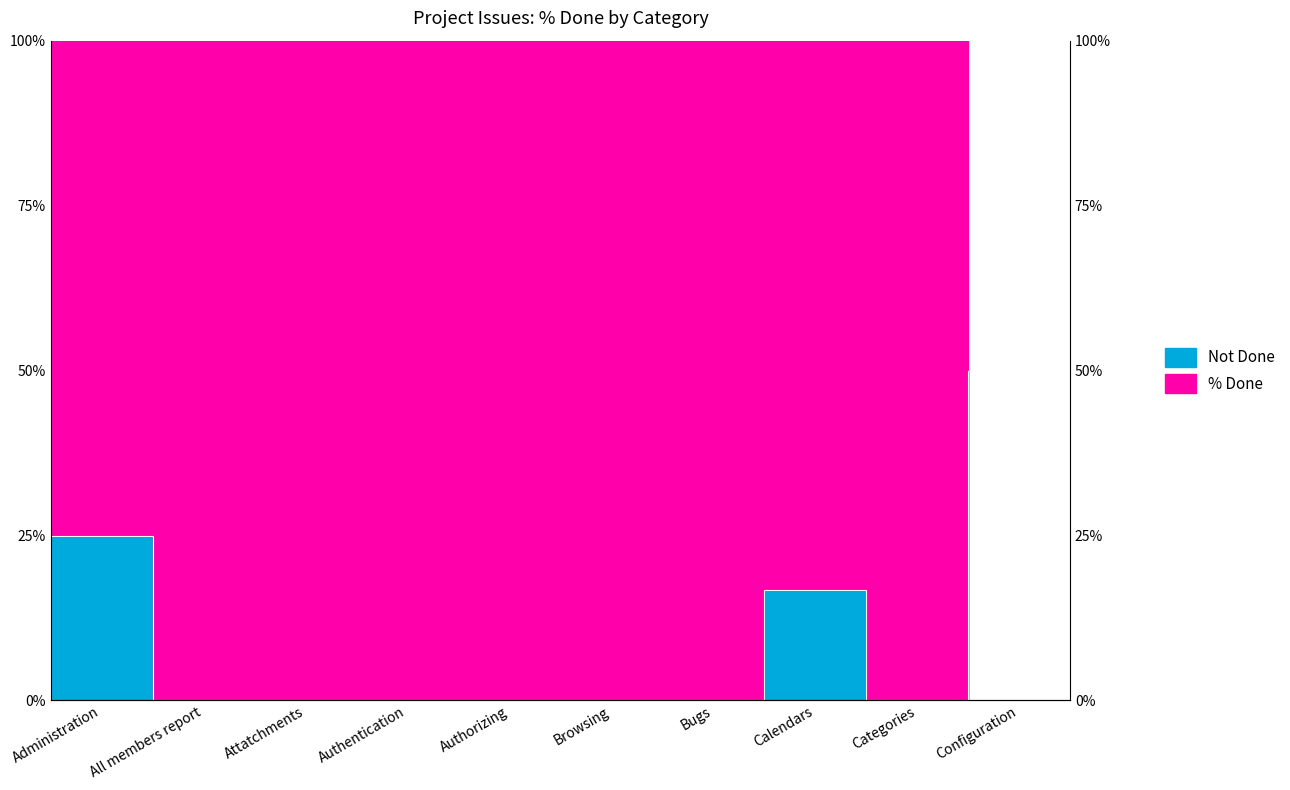

Which category has the lowest value across all series?

All members report